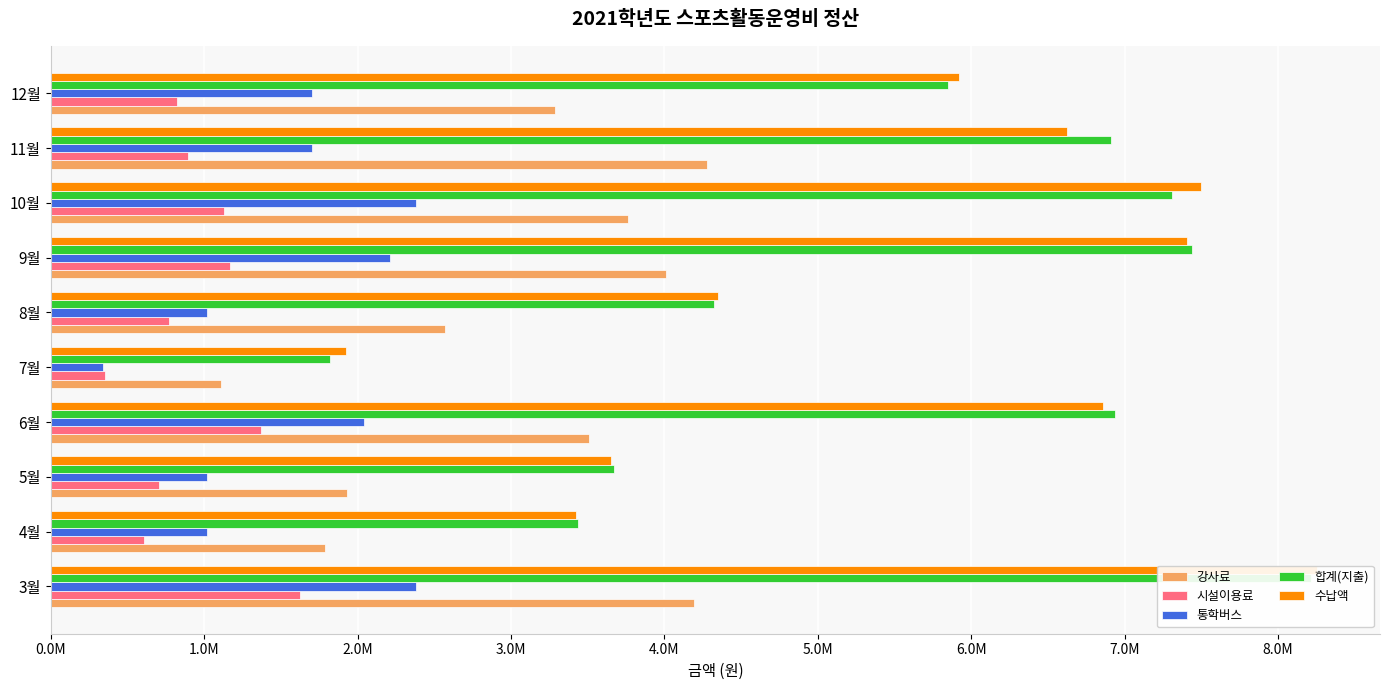

What is the sum of all 강사료 values?

30440000